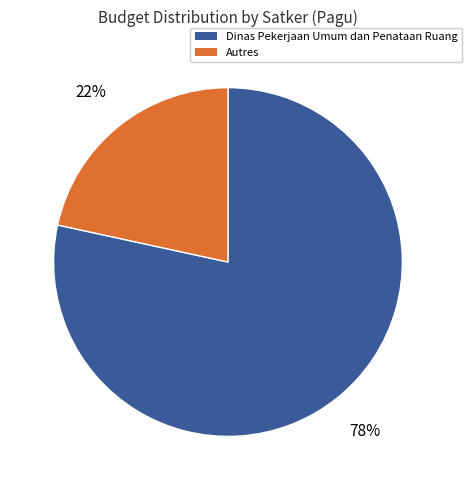

Rank the categories by value from highest to lowest.

Dinas Pekerjaan Umum dan Penataan Ruang, Autres